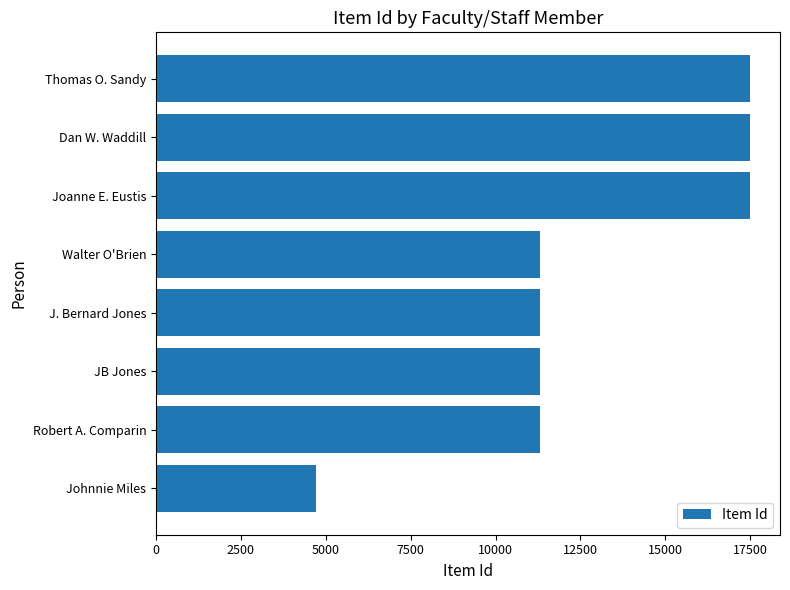

What is the label of the 3rd bar from the bottom?

JB Jones